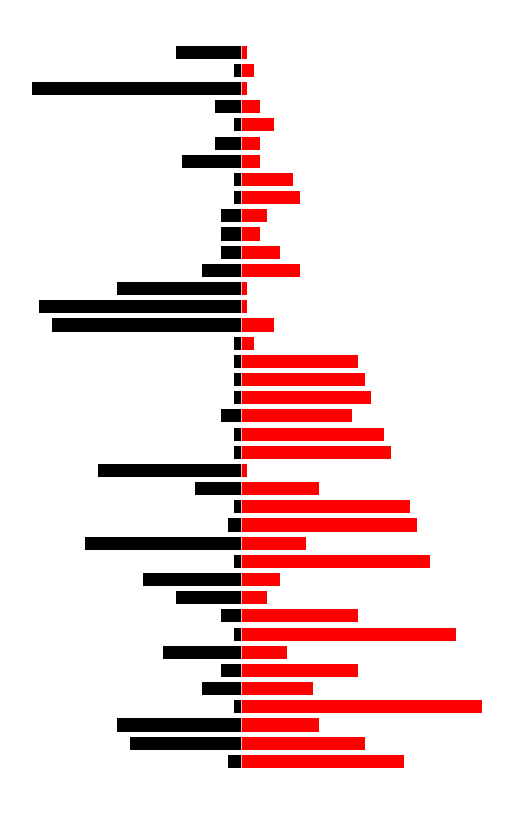

Rank the series at 6 from lowest to highest value.

Weeks on Chart, Peak Position